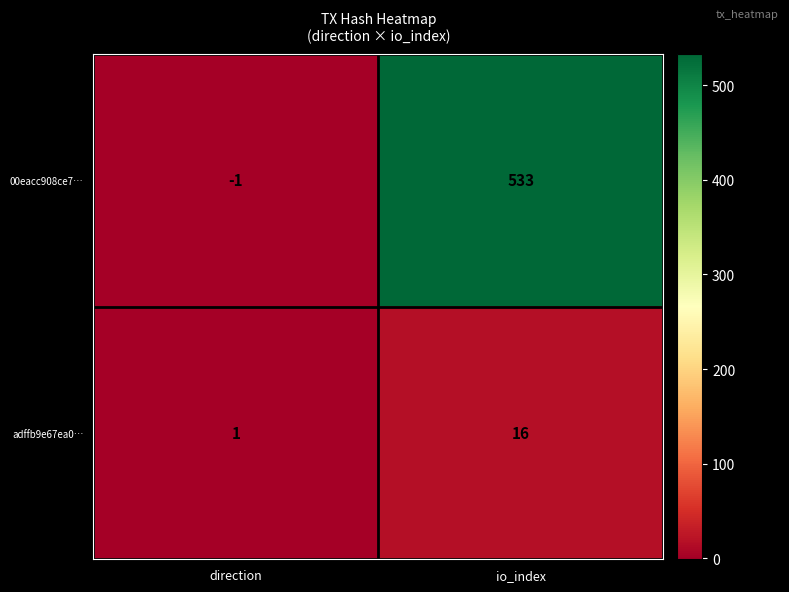

How many series are shown in this chart?

2